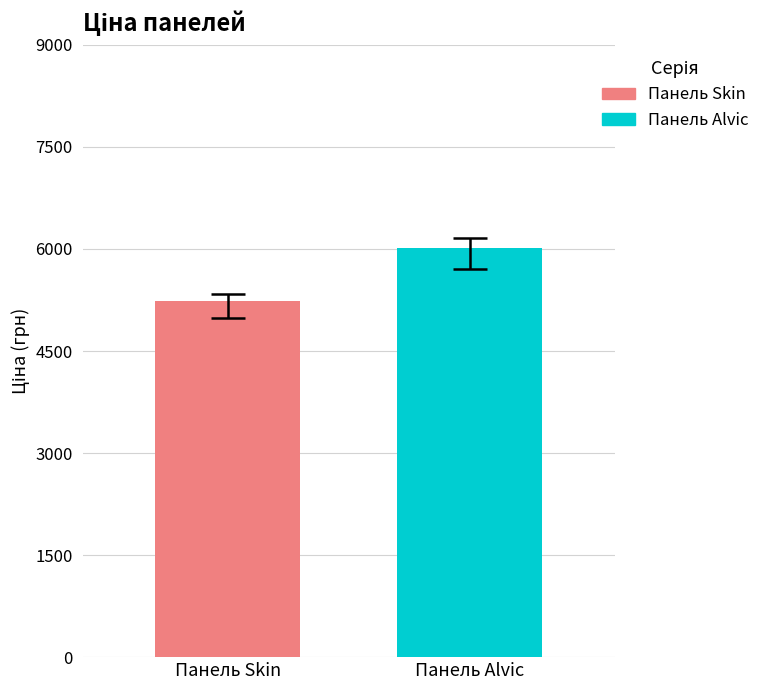

Which series has the largest range (max minus min)?

Панель Skin